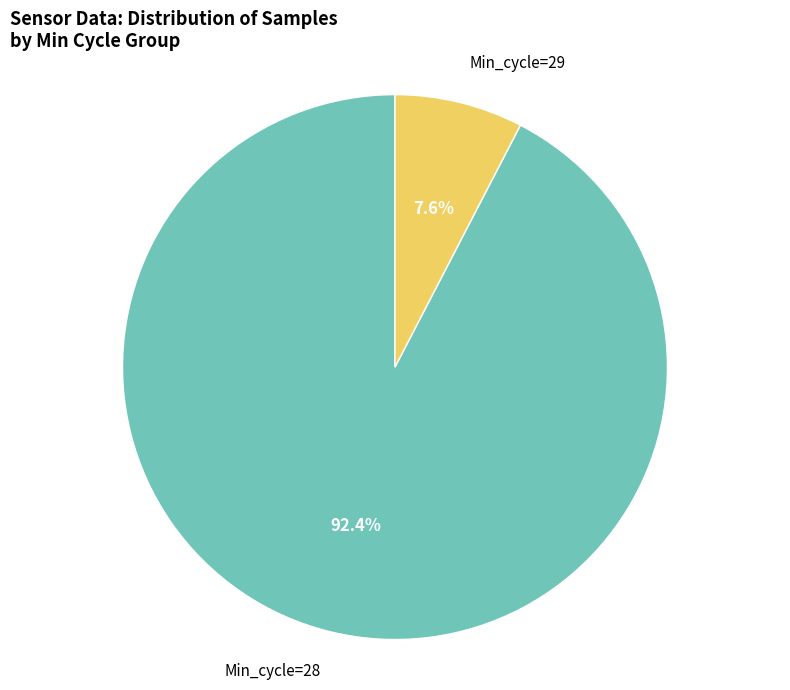

What is the largest slice in the pie chart?

Min_cycle=28